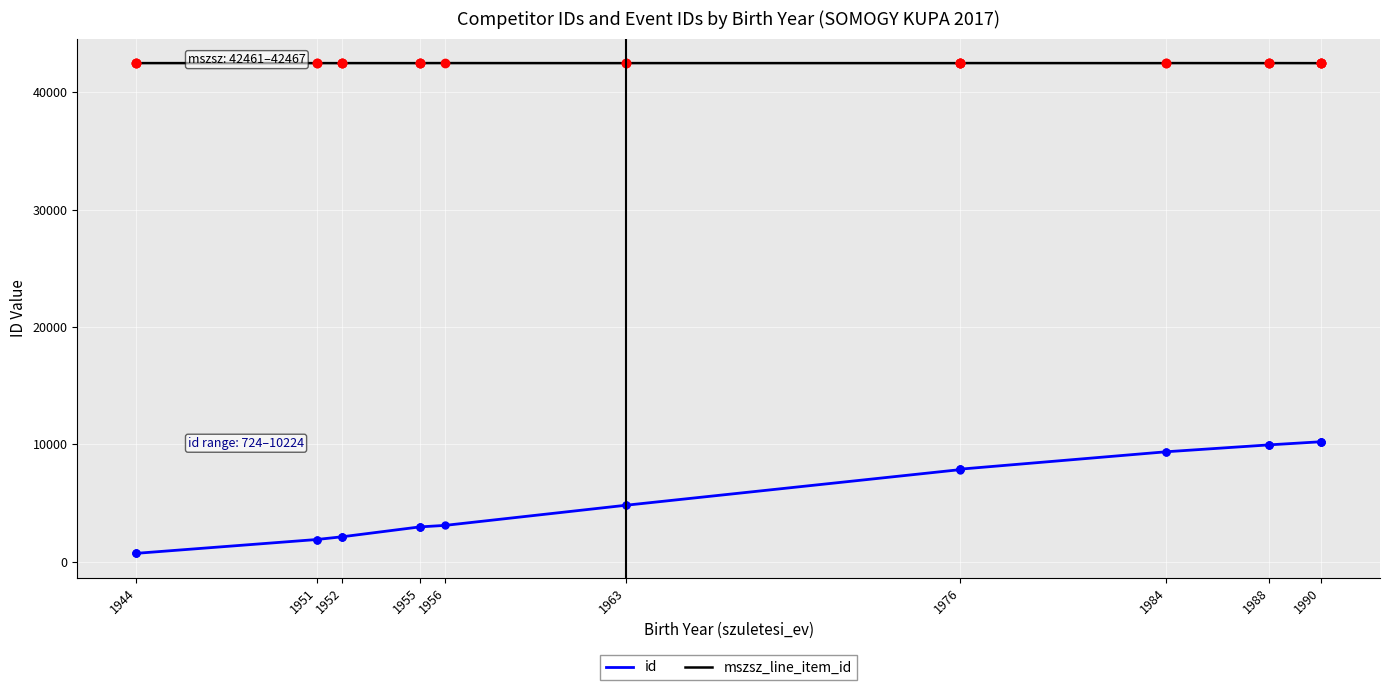

What are all the series names shown in the legend?

id, mszsz_line_item_id